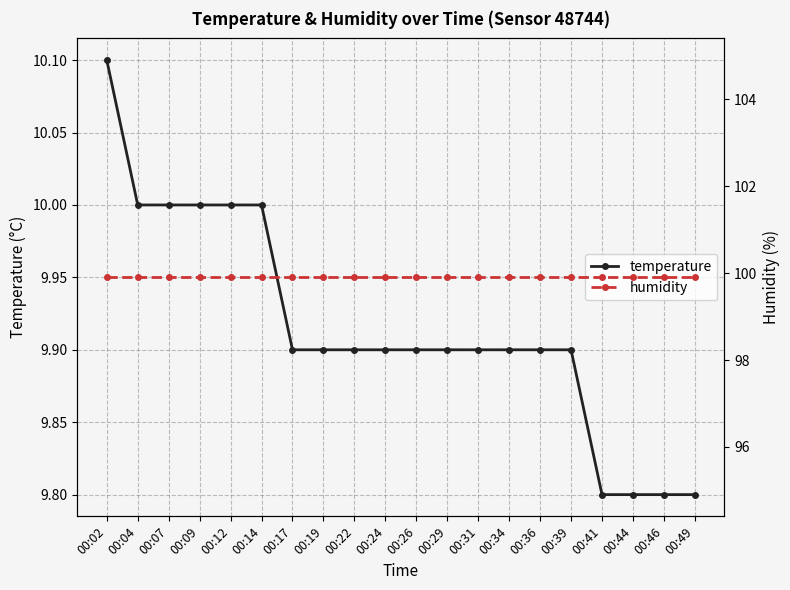

Which series changed the most between 00:39 and 00:44?

temperature